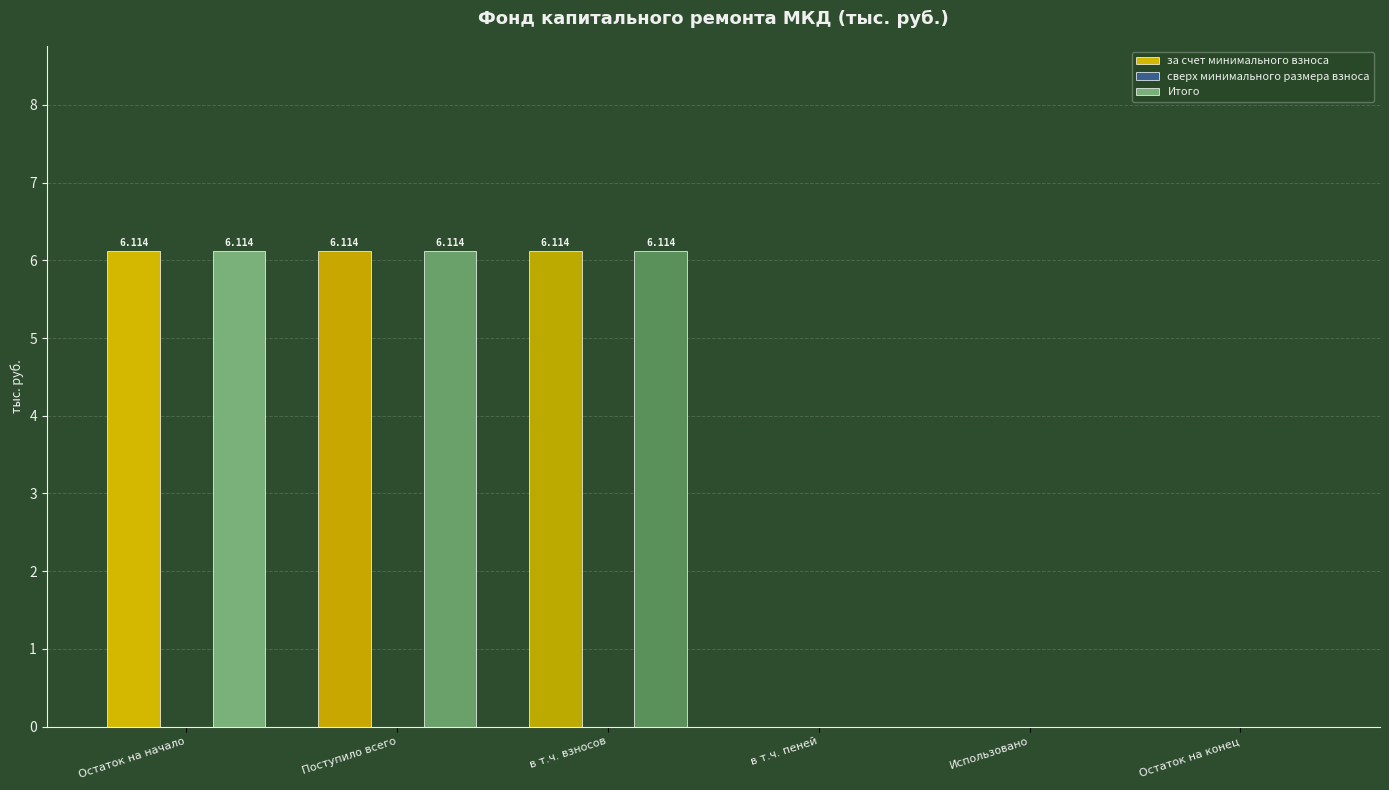

Reading left to right, what are all the values shown in this chart?

за счет минимального взноса: Остаток на начало=6.1	Поступило всего=6.1	в т.ч. взносов=6.1	в т.ч. пеней=0.0	Использовано=0.0	Остаток на конец=0.0
сверх минимального размера взноса: Остаток на начало=0.0	Поступило всего=0.0	в т.ч. взносов=0.0	в т.ч. пеней=0.0	Использовано=0.0	Остаток на конец=0.0
Итого: Остаток на начало=6.1	Поступило всего=6.1	в т.ч. взносов=6.1	в т.ч. пеней=0.0	Использовано=0.0	Остаток на конец=0.0